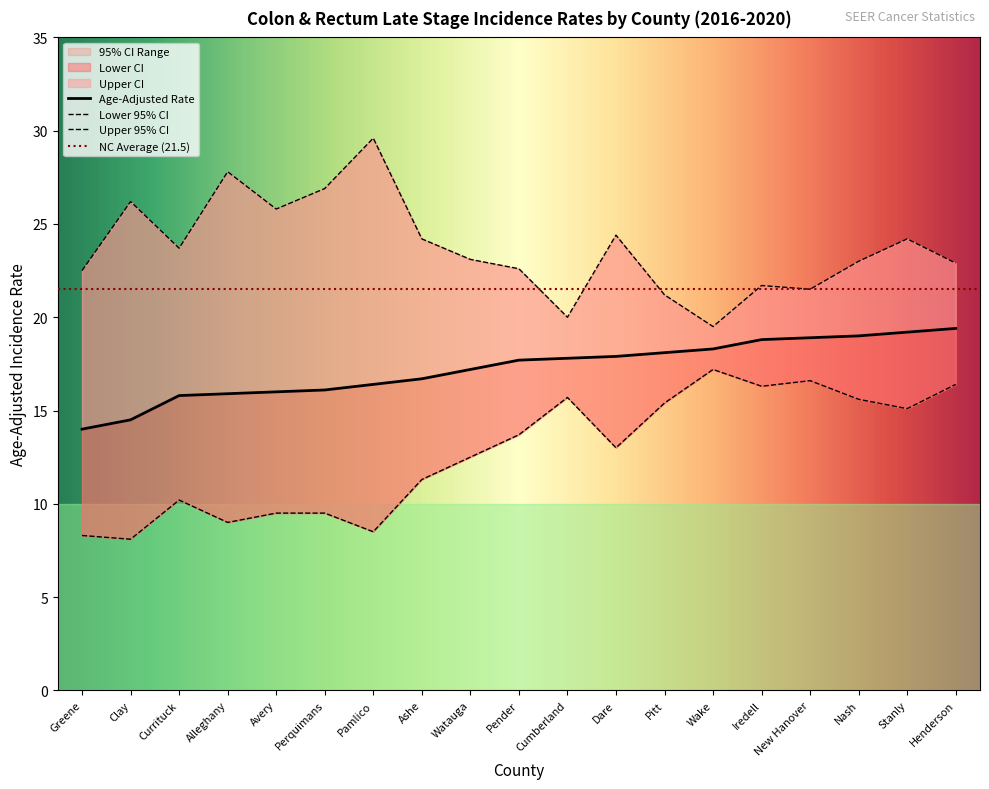

What is the difference between the second highest and second lowest values in the Age-Adjusted Rate series?

4.7